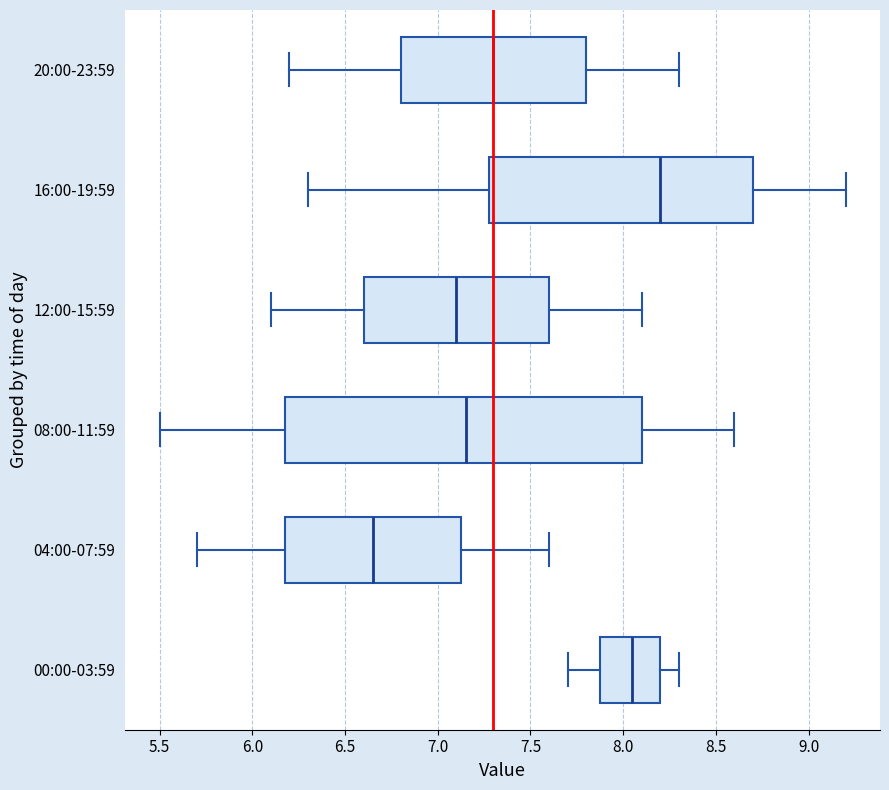

Which box's median line is the furthest to the right?

16:00-19:59